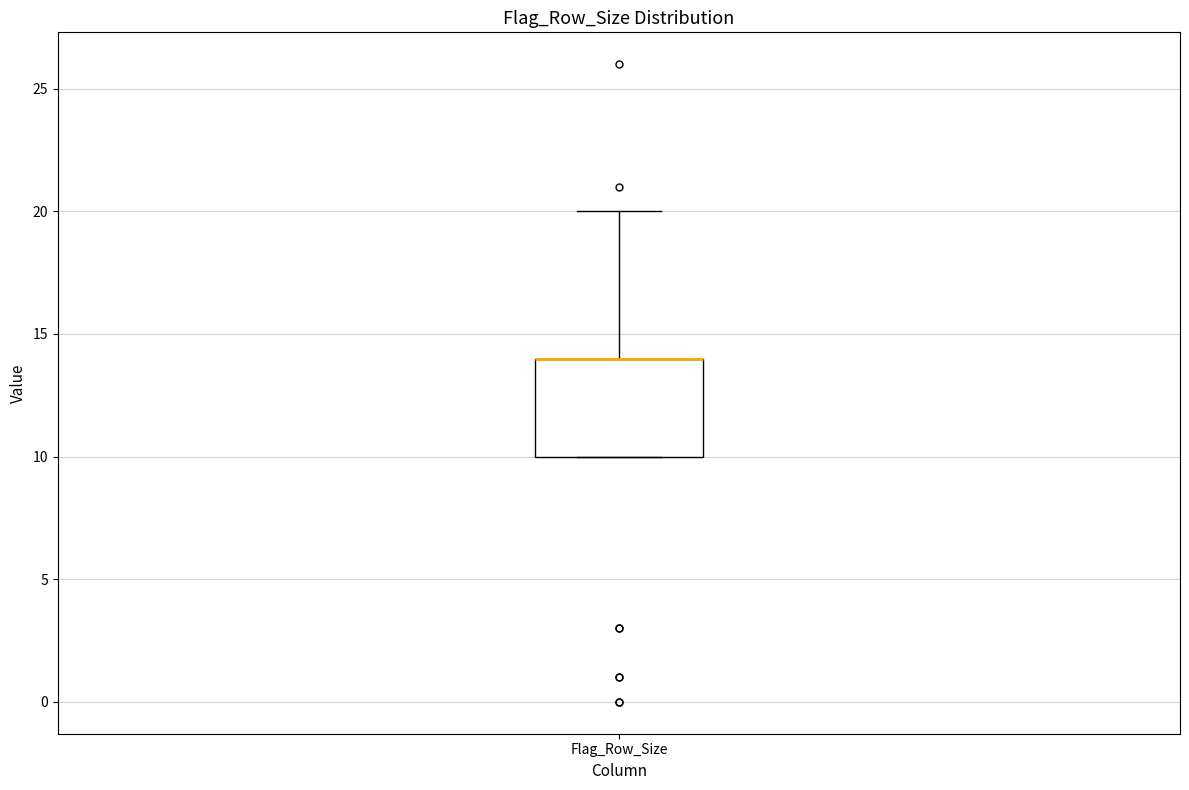

Where is the upper edge of the box for Flag_Row_Size on the y-axis? The values are not printed on the chart, so give them approximately, as read against the axis.

14